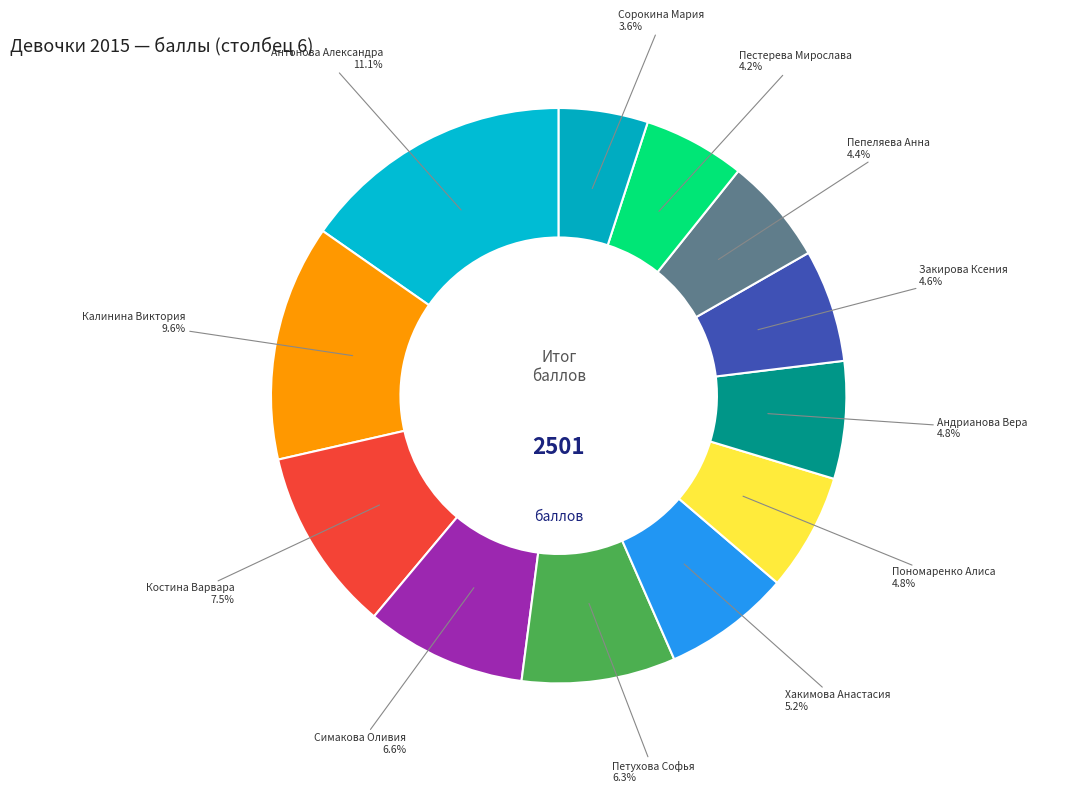

What is the largest slice in the pie chart?

Антонова Александра